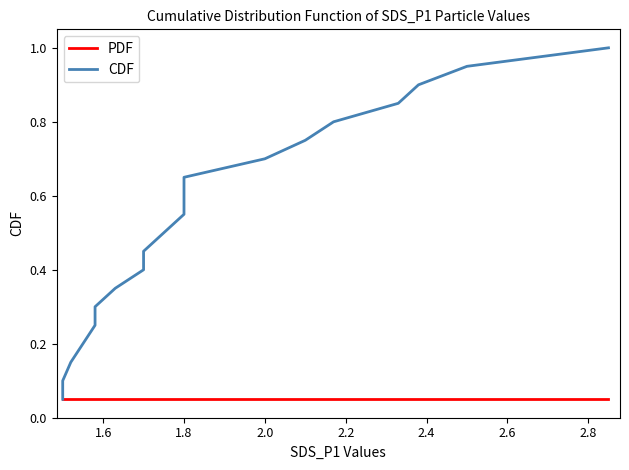

What is the maximum value for PDF?

0.1